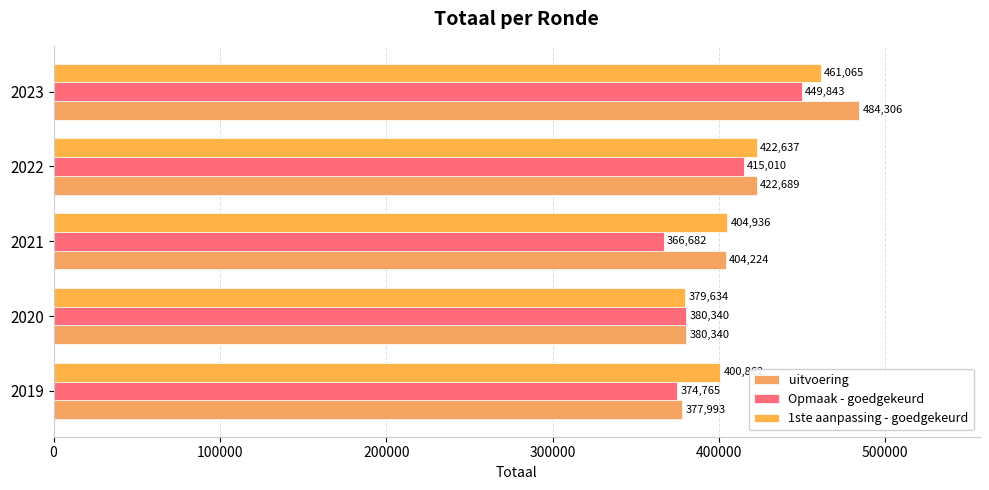

How many values in the Opmaak - goedgekeurd series are below 380340?

2